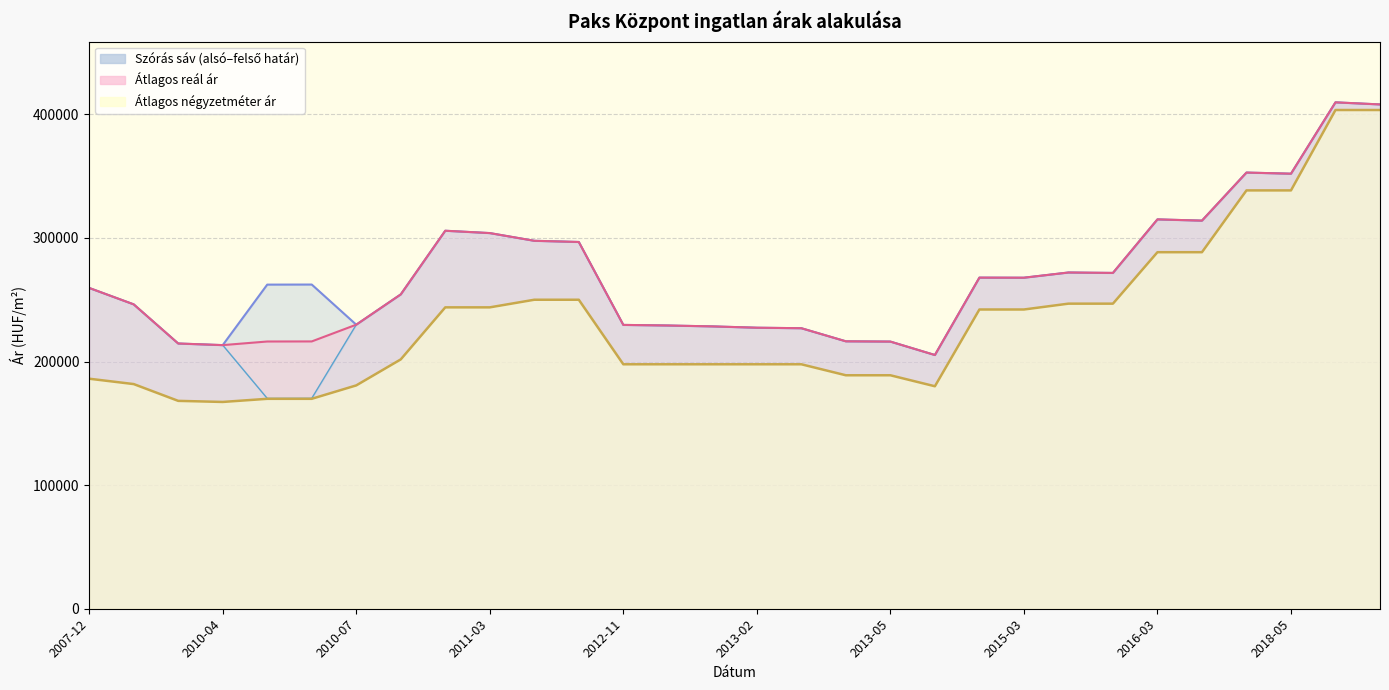

At which category is the sum across all series the highest?

2019-01